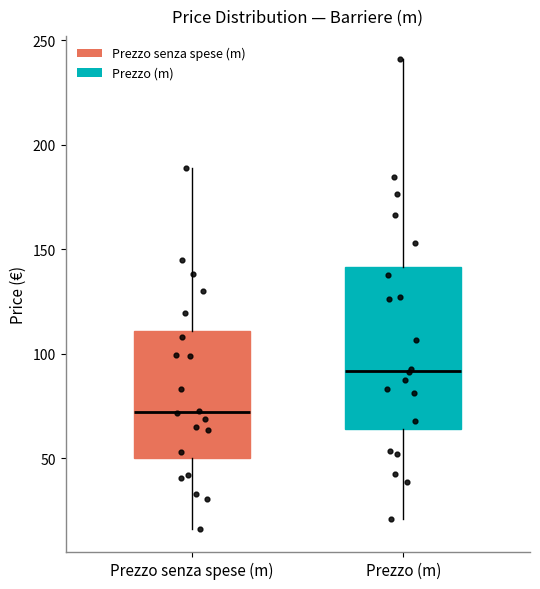

Where does the lower whisker of the box for Prezzo senza spese (m) end on the y-axis? The values are not printed on the chart, so give them approximately, as read against the axis.

15